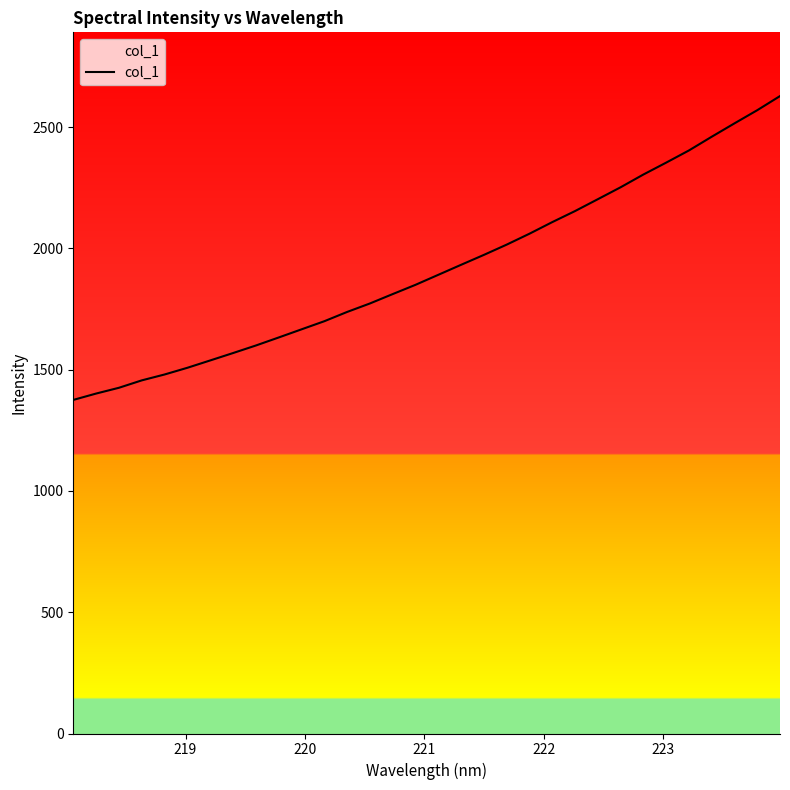

What is the maximum value shown in the chart?

2628.1